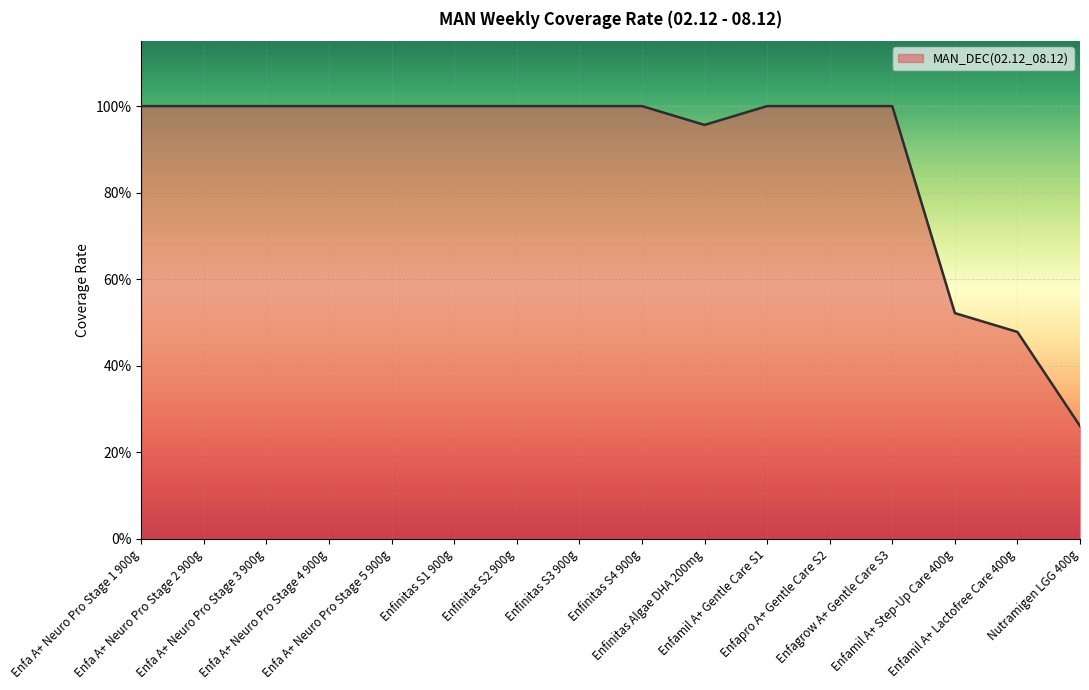

Where is the data nearest to the value 0?

Nutramigen LGG 400g